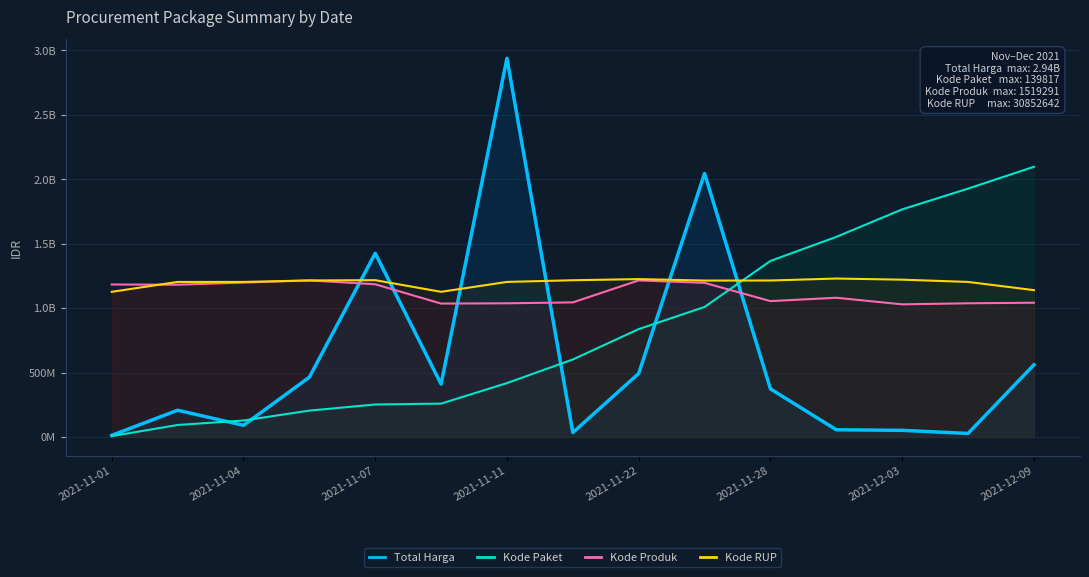

What is the difference between the second highest and minimum values in the Total Harga series?

2032538600